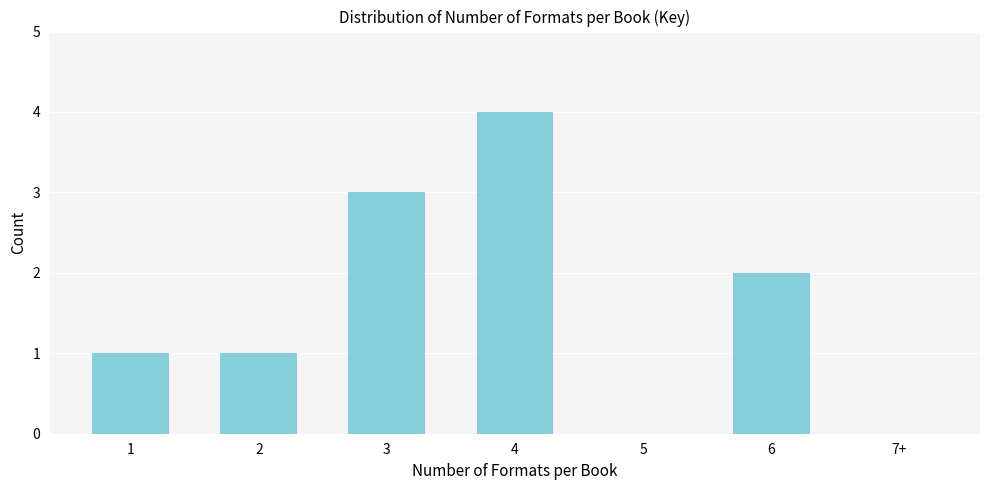

Reading left to right, list all the values displayed in this chart.

1=1	2=1	3=3	4=4	5=0	6=2	7+=0